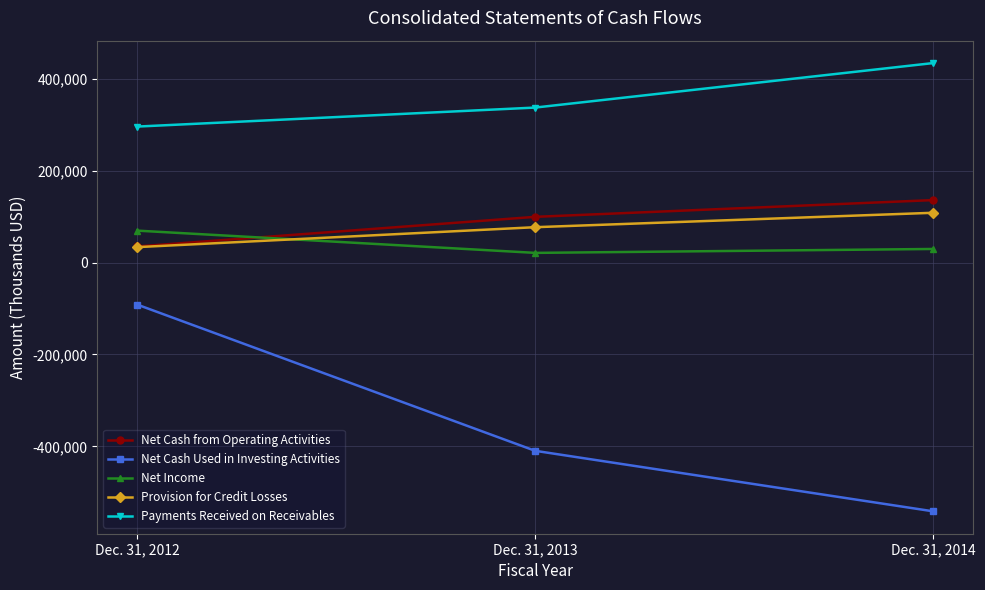

Which series changed the most between Dec. 31, 2014 and Dec. 31, 2012?

Net Cash Used in Investing Activities